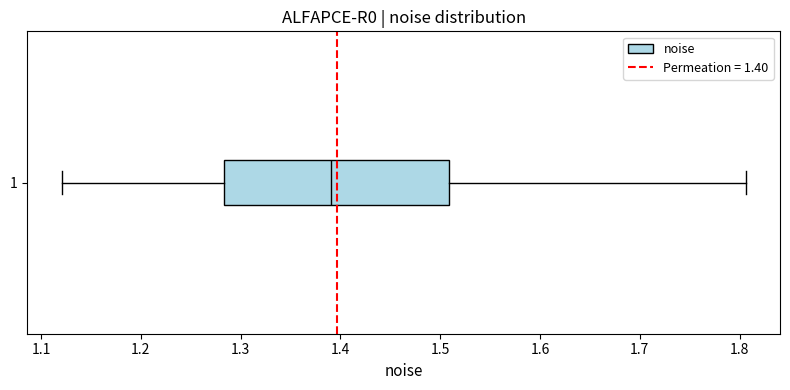

Where does the right whisker of the box at y = 1 end on the x-axis? The values are not printed on the chart, so give them approximately, as read against the axis.

1.81